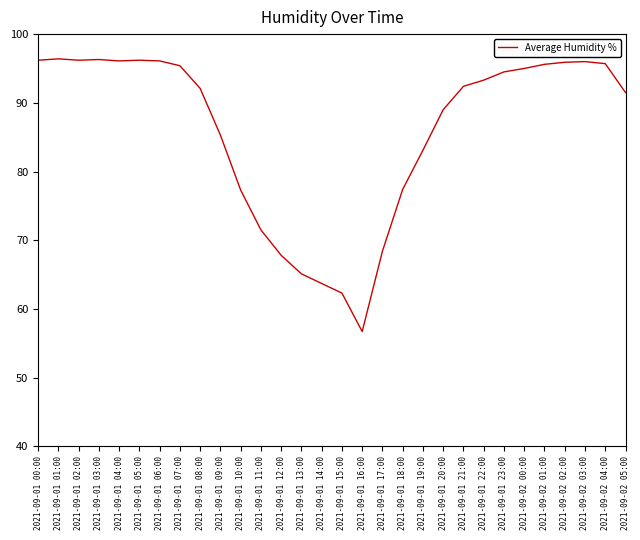

What position from the right is 2021-09-01 21:00?

9